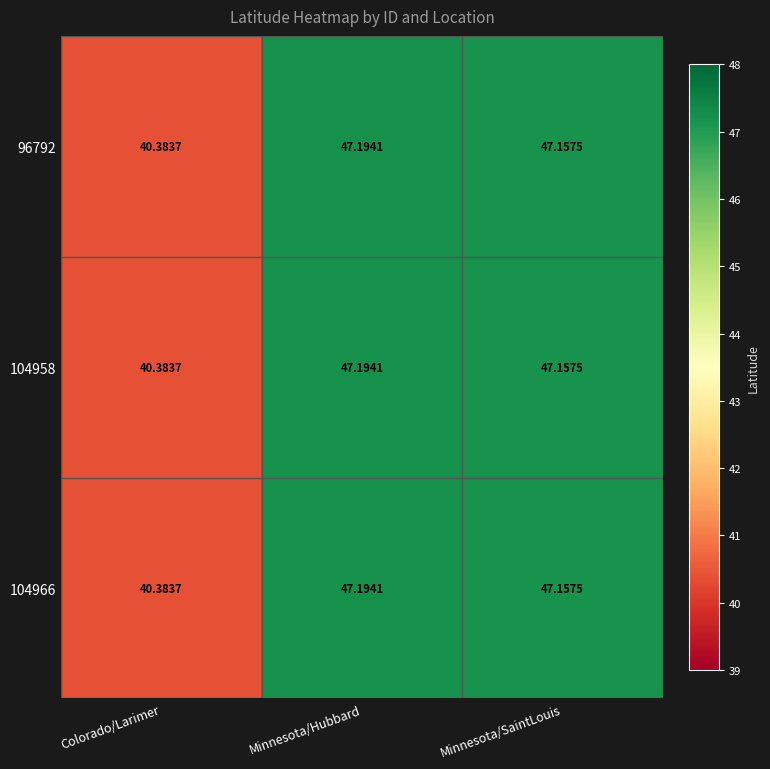

At which label does 104966 reach its minimum?

Colorado/Larimer